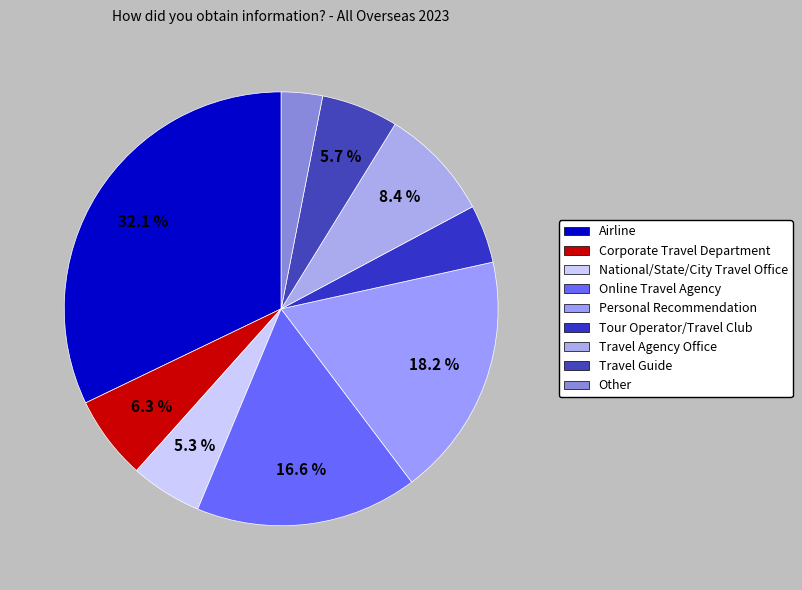

Is it true that Online Travel Agency is 17% of the pie?

True